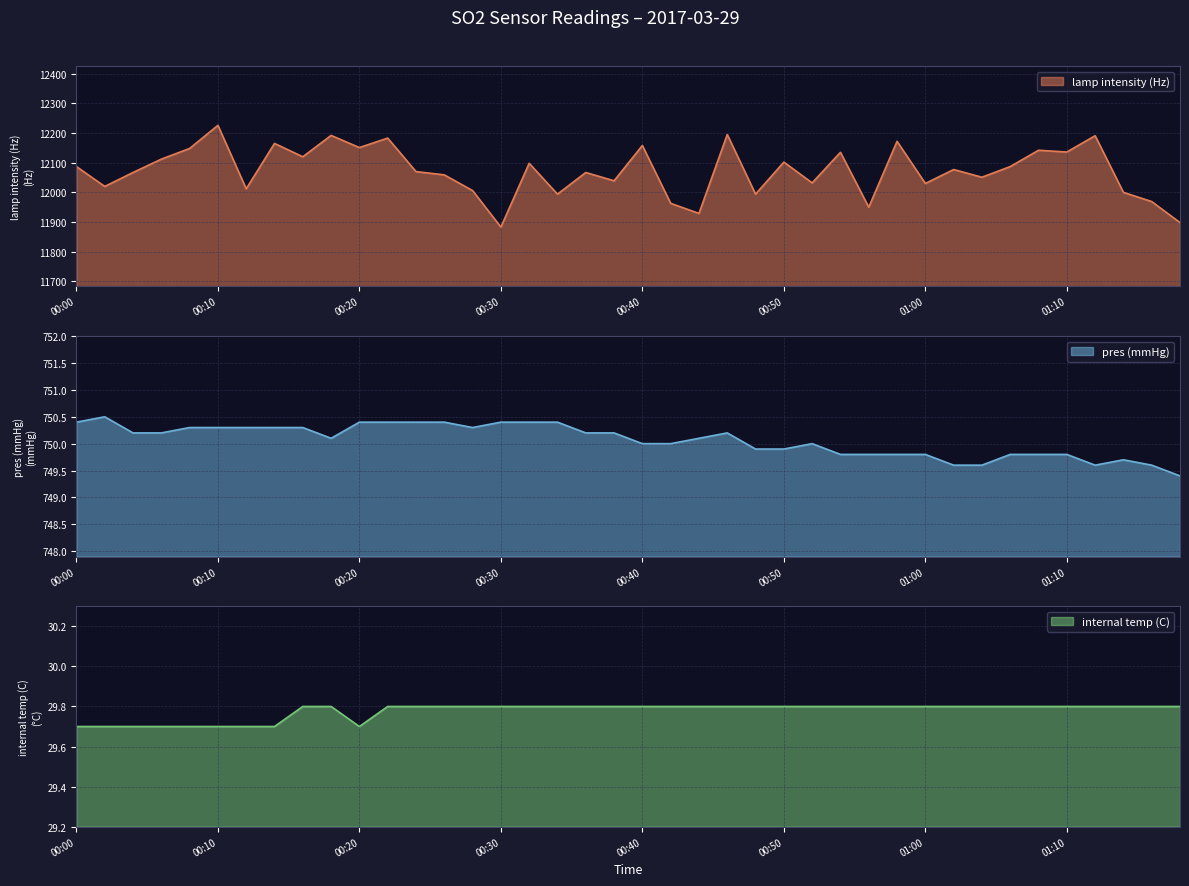

What is the average value of the pres (mmHg) series?

750.1